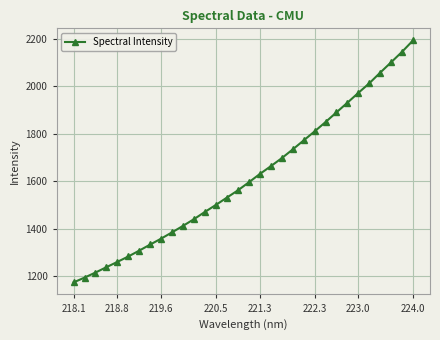

True or false: there are more than 2 points higher than both neighbors.

False